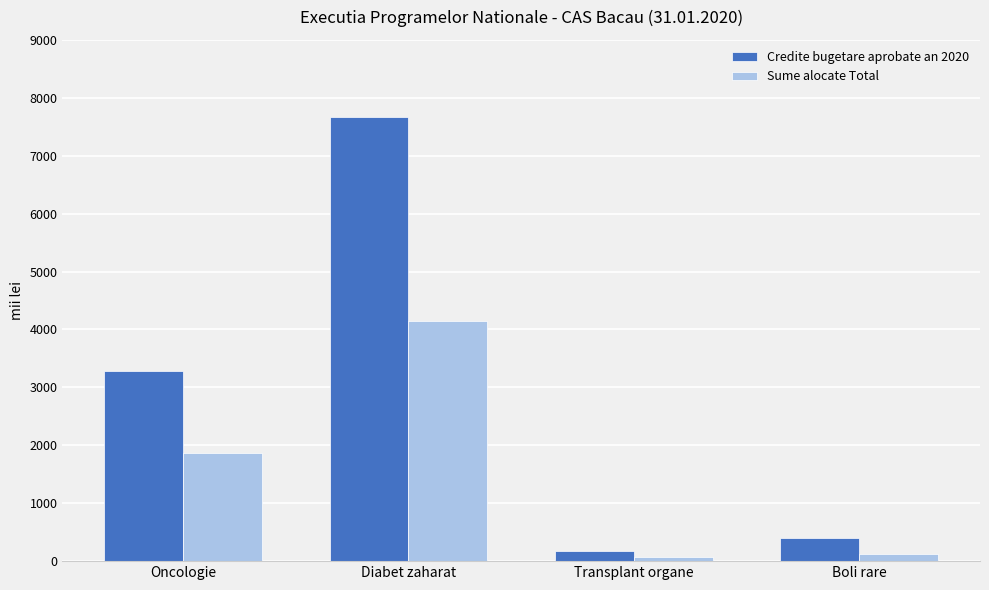

The Credite bugetare aprobate an 2020 series shows 7663.0 at Diabet zaharat. True or false?

True